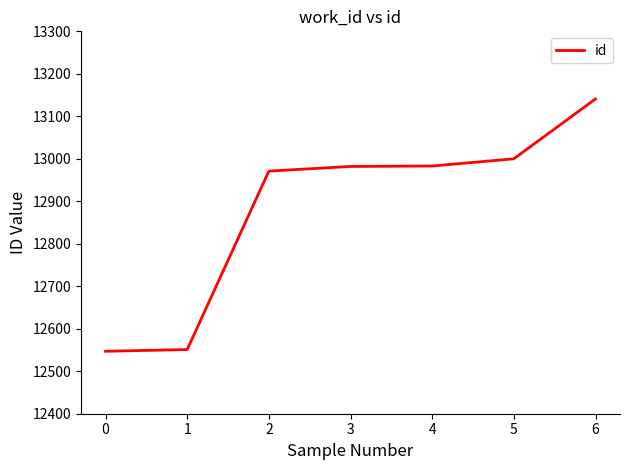

What is the ratio of the value at 1 to the value at 5?

1.0